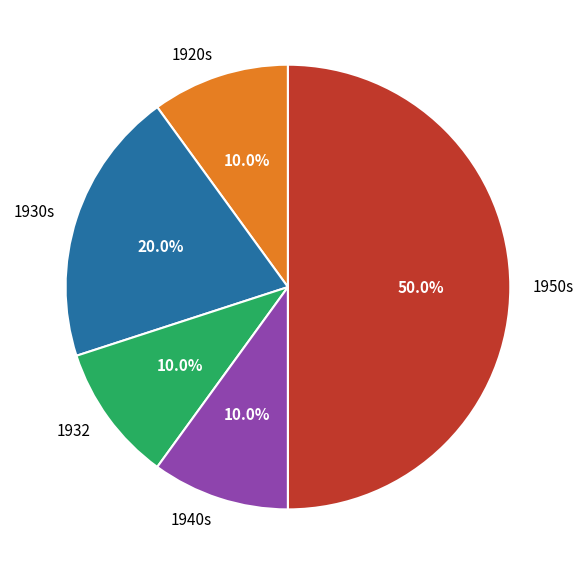

To the nearest percent, what is the average slice percentage?

20%